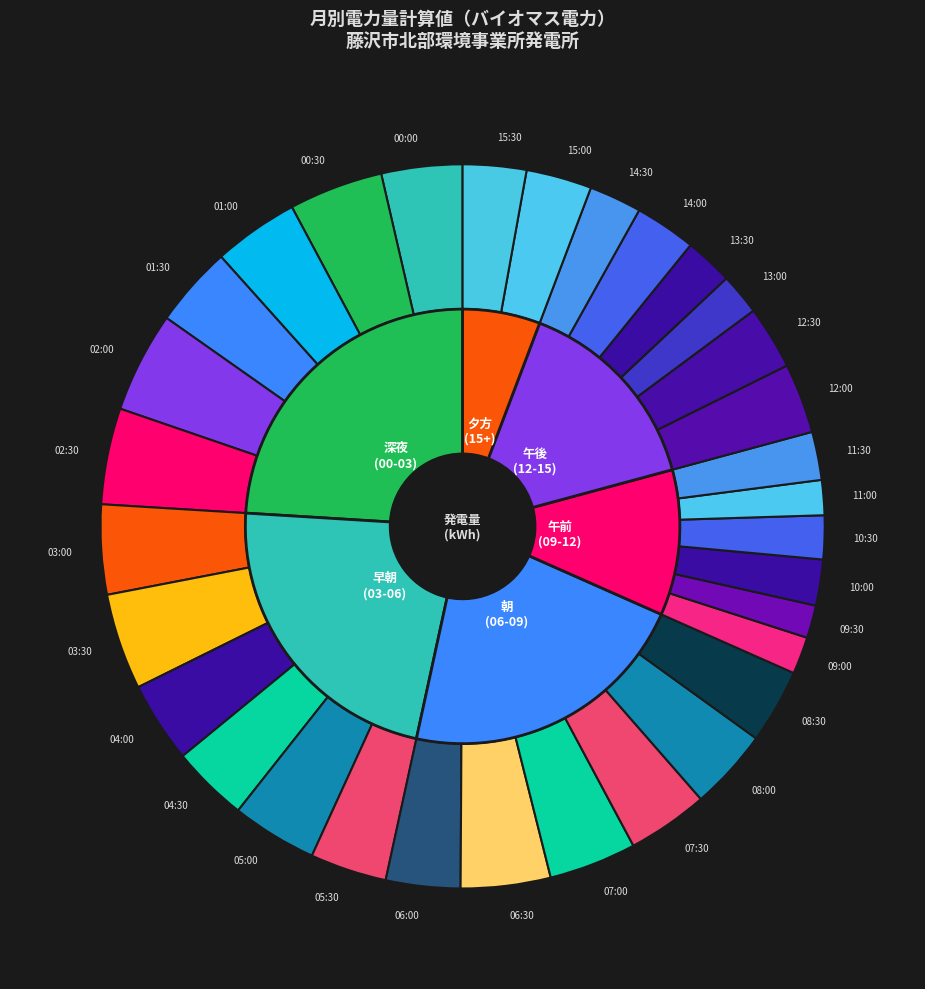

Does 13:30 represent more than half of the total?

No